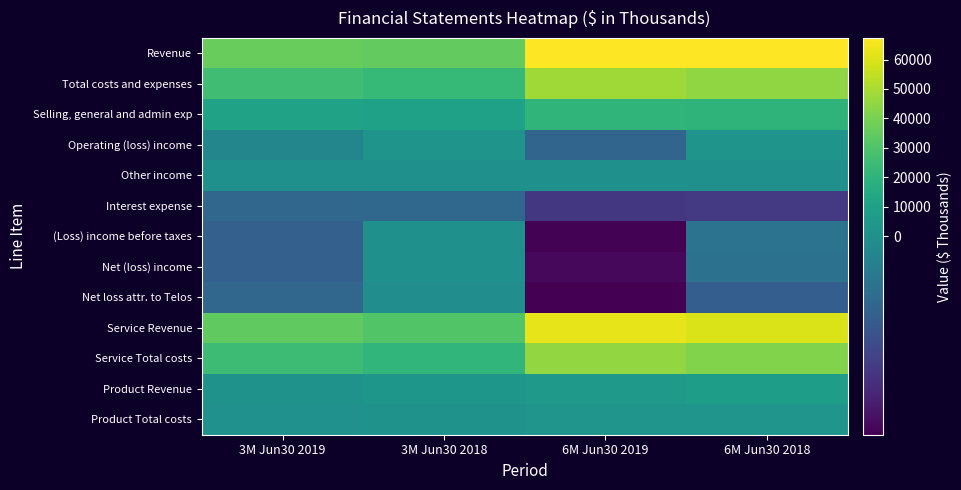

How many categories are shown in the chart?

4